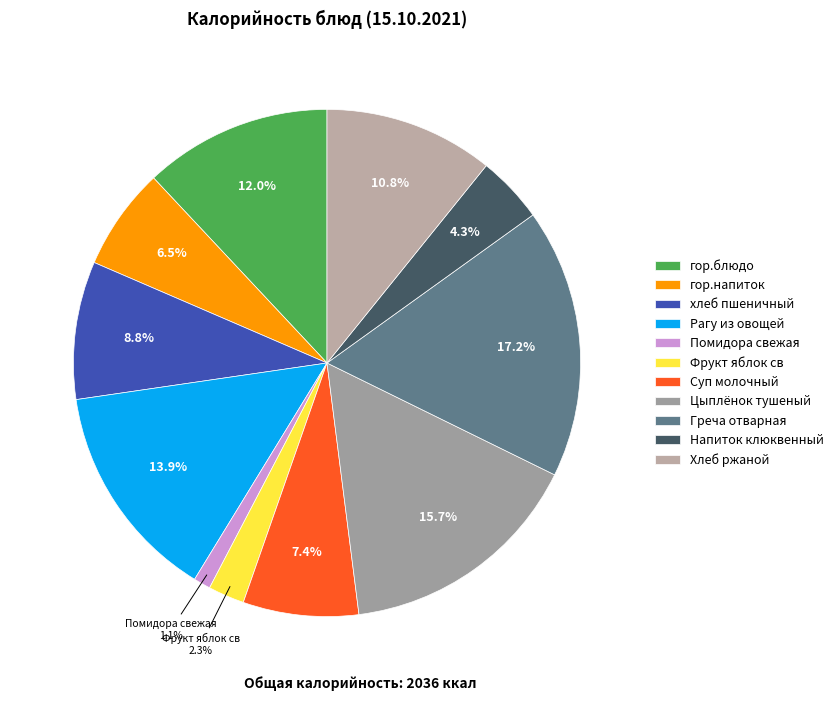

To the nearest percent, what percentage of the pie is гор.напиток?

7%